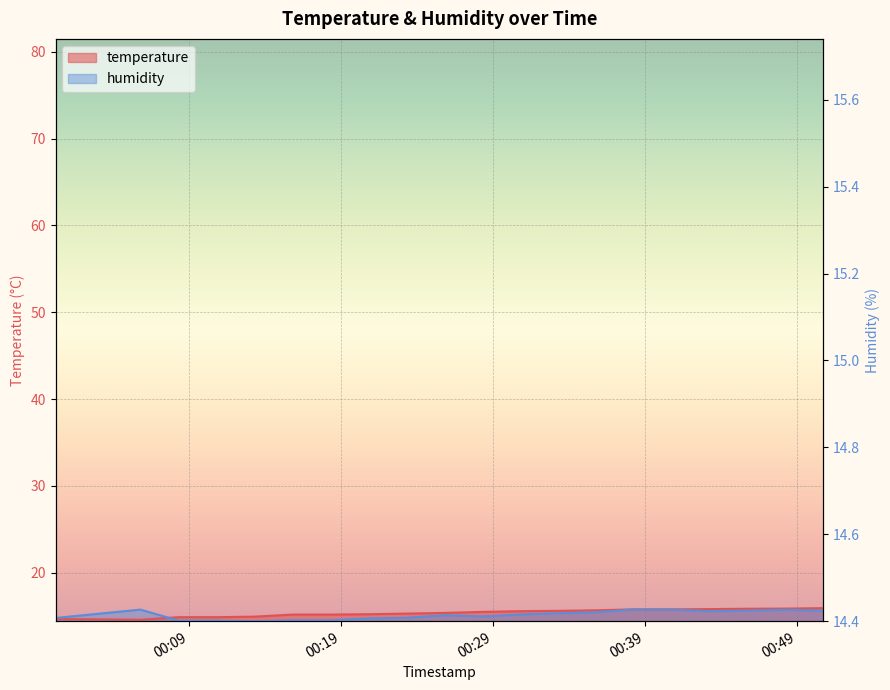

Where does the humidity series first go above 15?

2023-10-09T00:05:50